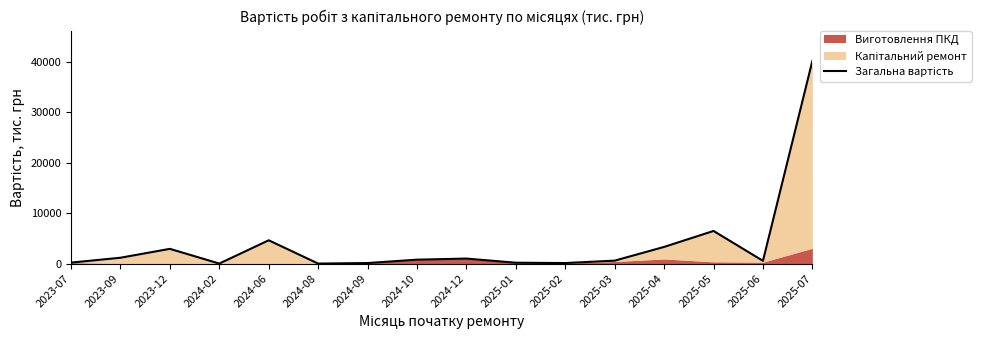

Is it true that the value at 2023-07 is 187.4?

True